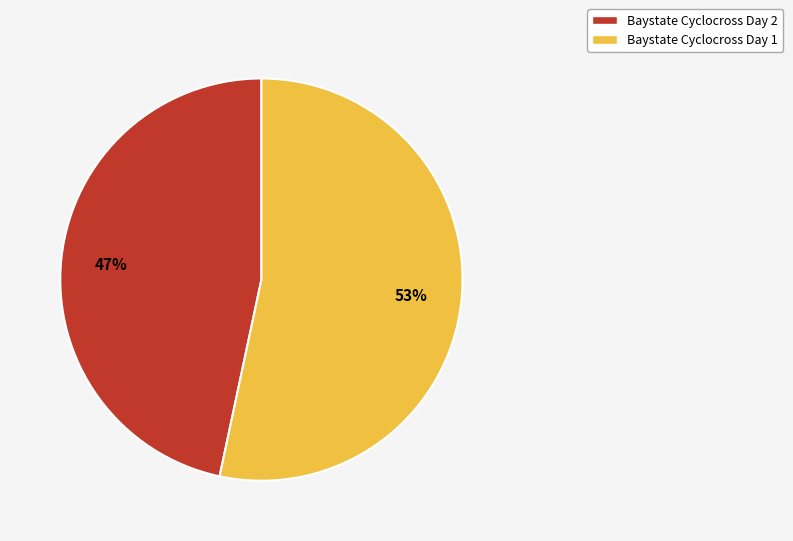

To the nearest percent, what percentage of the pie is Baystate Cyclocross Day 1?

53%